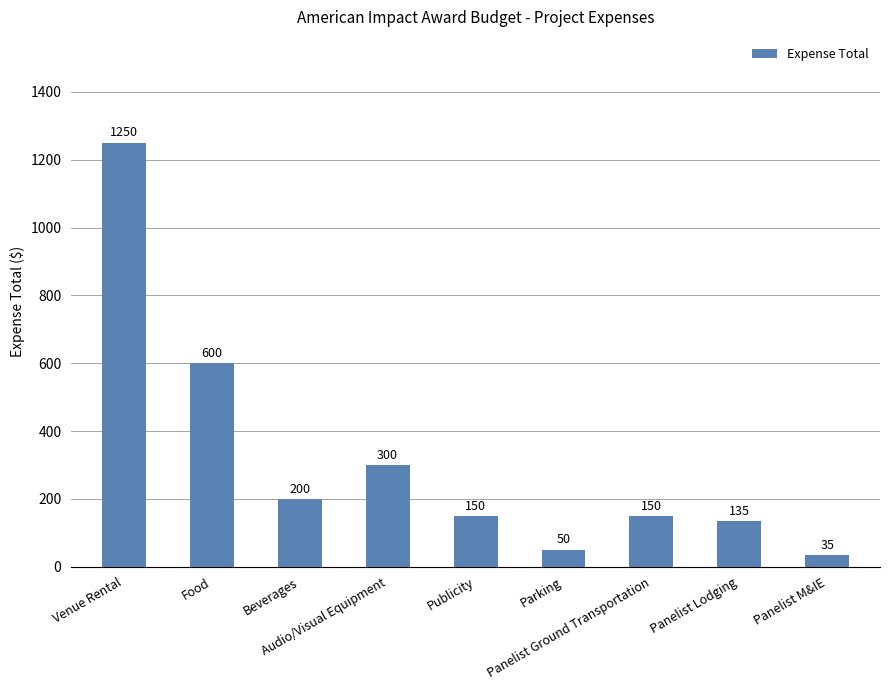

The chart shows a value of 150 at Publicity. True or false?

True